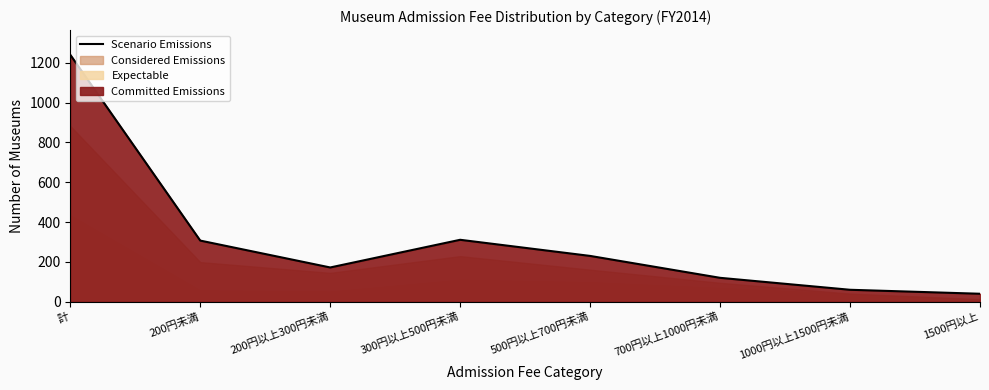

At which category does the chart reach its peak across all series?

計